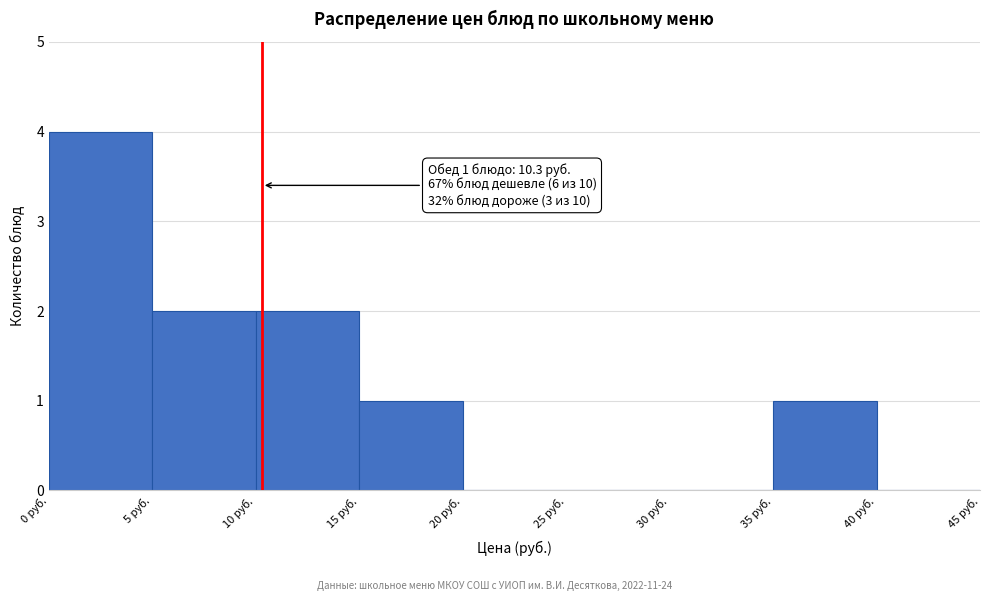

Over which range of the x-axis is the bar tallest?

0 to 5